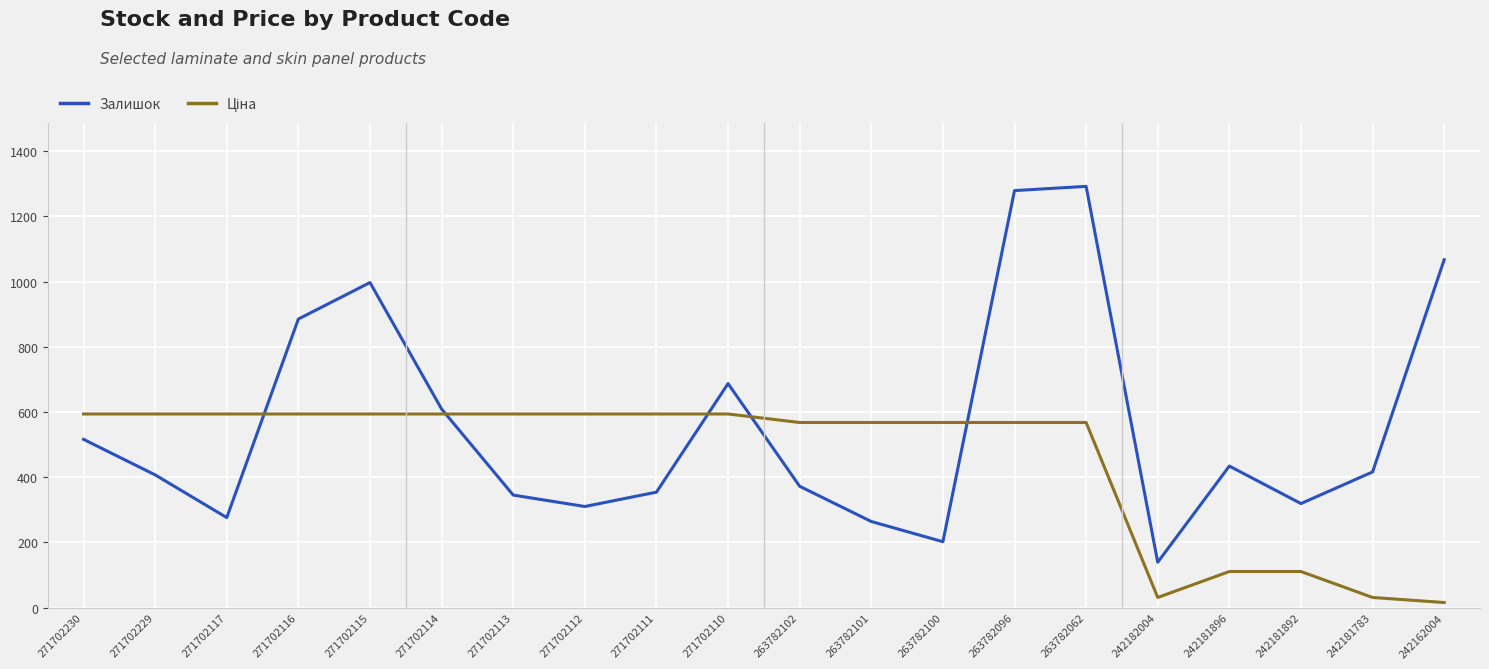

Where is Залишок nearest to the value 715?

271702110